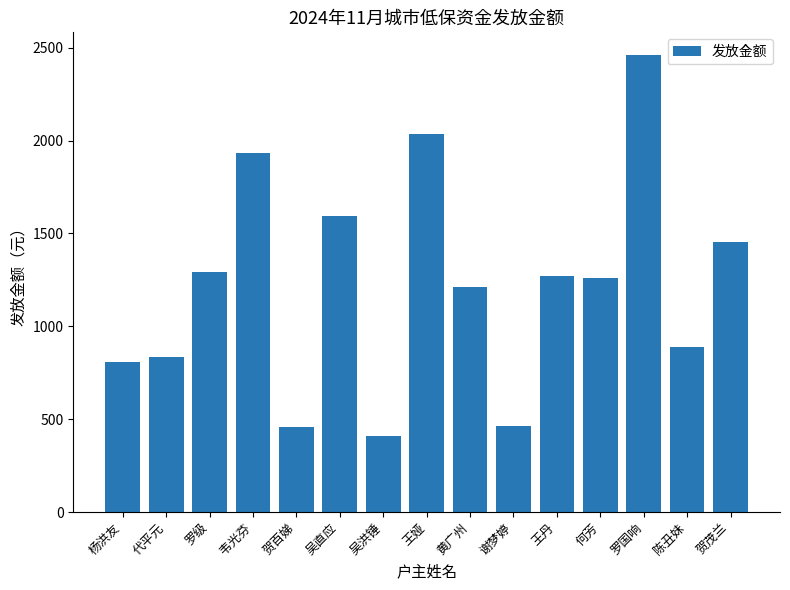

What is the label of the 12th bar from the right?

韦光芬